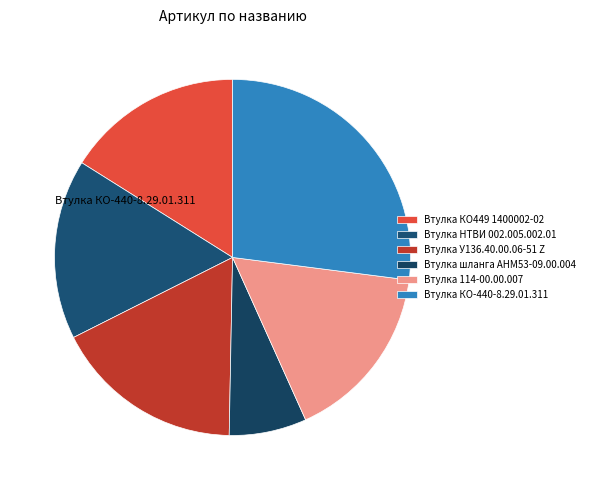

Does Втулка 114-00.00.007 represent more than half of the total?

No